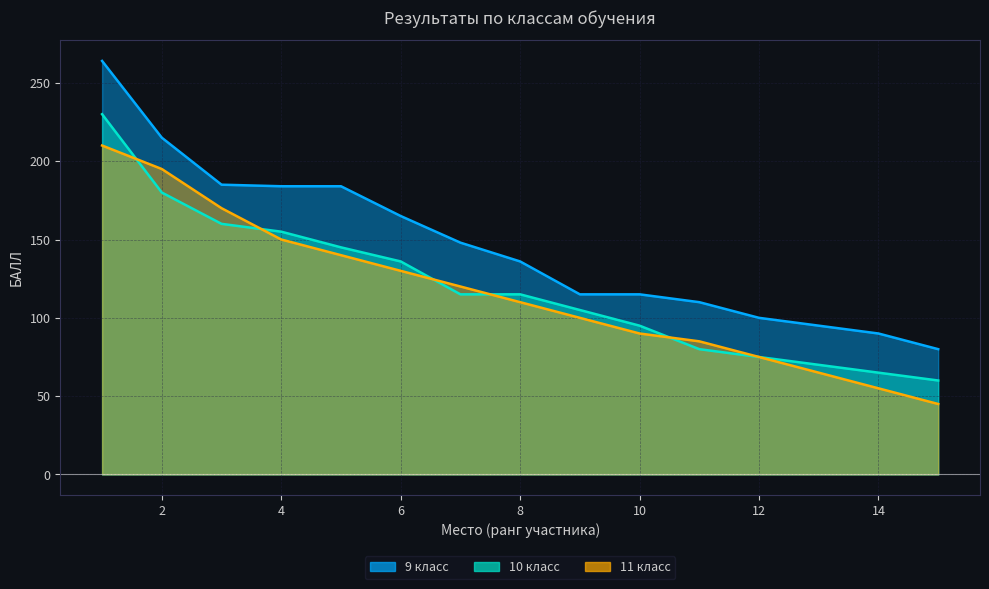

Between 3 and 13, which series saw the biggest shift?

11 класс